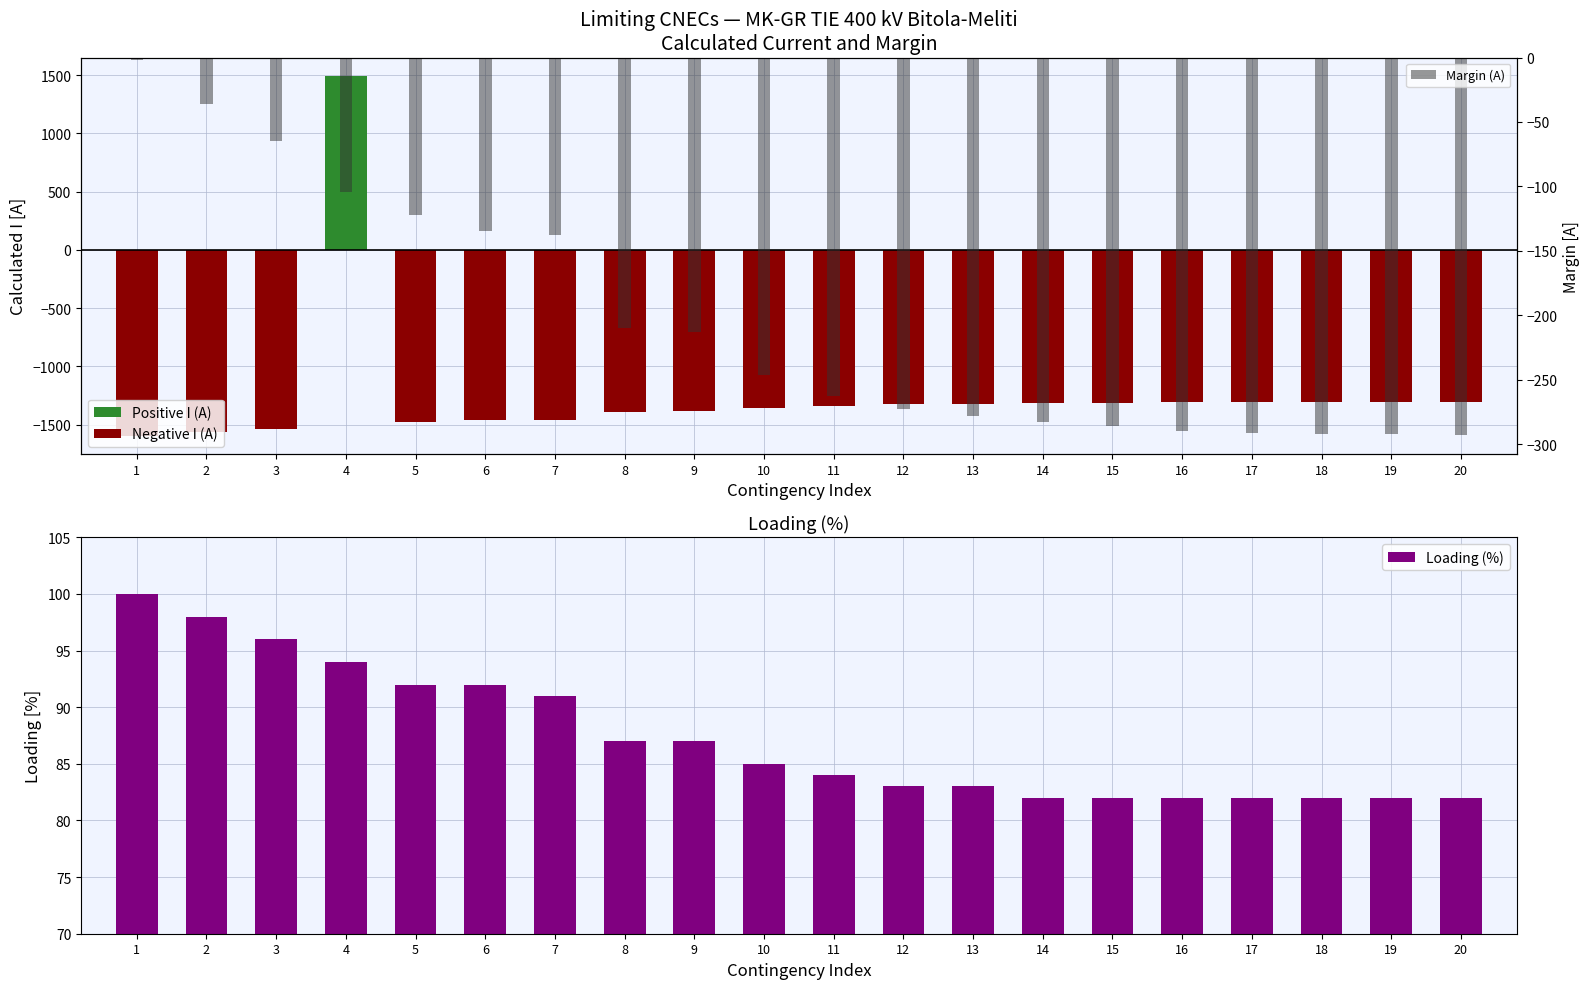

List the series in order of their peak value, highest first.

Positive I (A), Loading (%), Negative I (A), Margin (A)